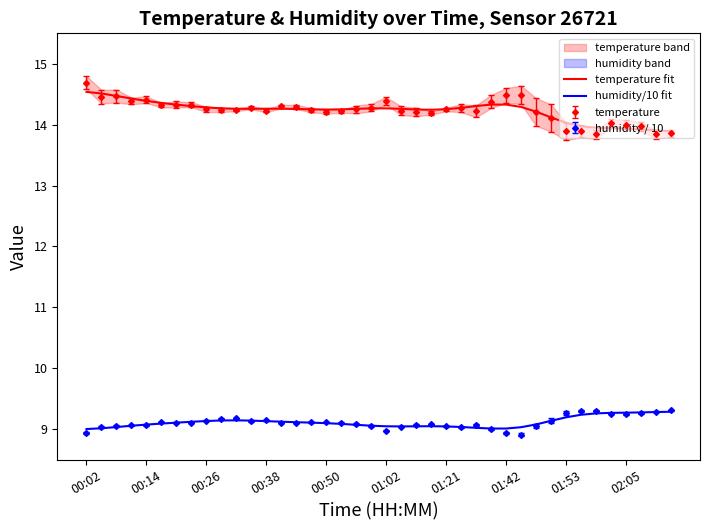

True or false: humidity/10 fit and temperature cross at least once.

False